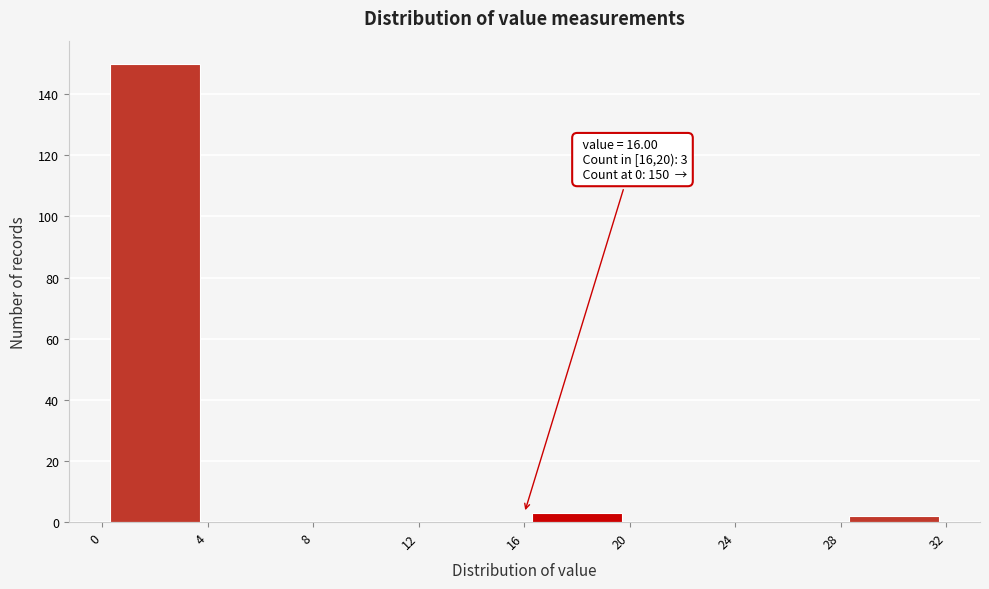

Over which range of the x-axis is the bar tallest?

0 to 4